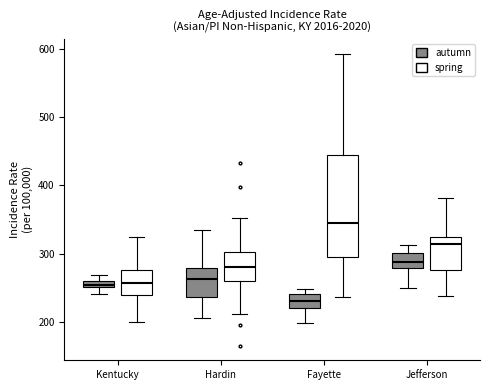

Which box is the tallest, from its lower edge to its upper edge?

Fayette (spring)